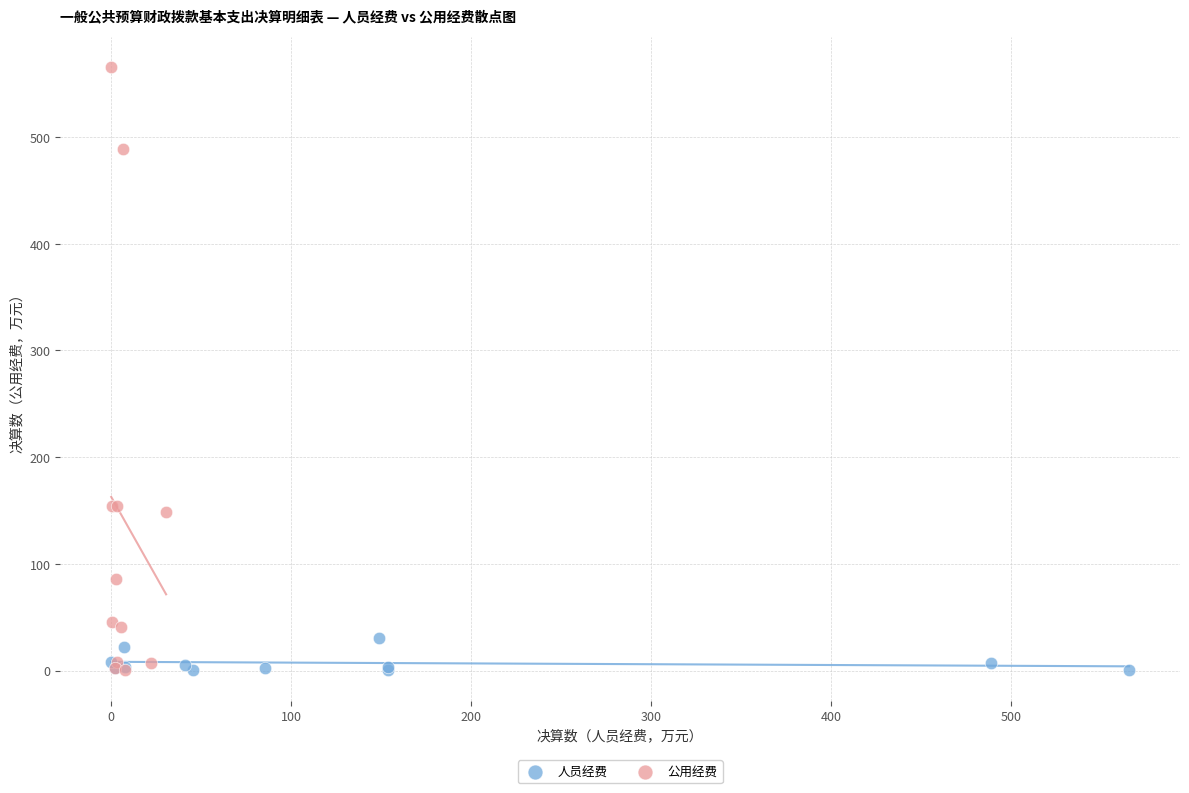

Which series has the largest Y range (max minus min)?

公用经费